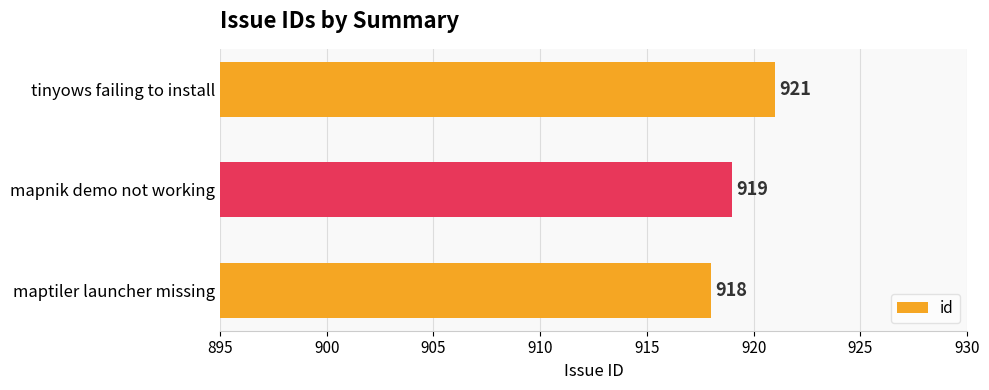

The chart shows a value of 918 at maptiler launcher missing. True or false?

True